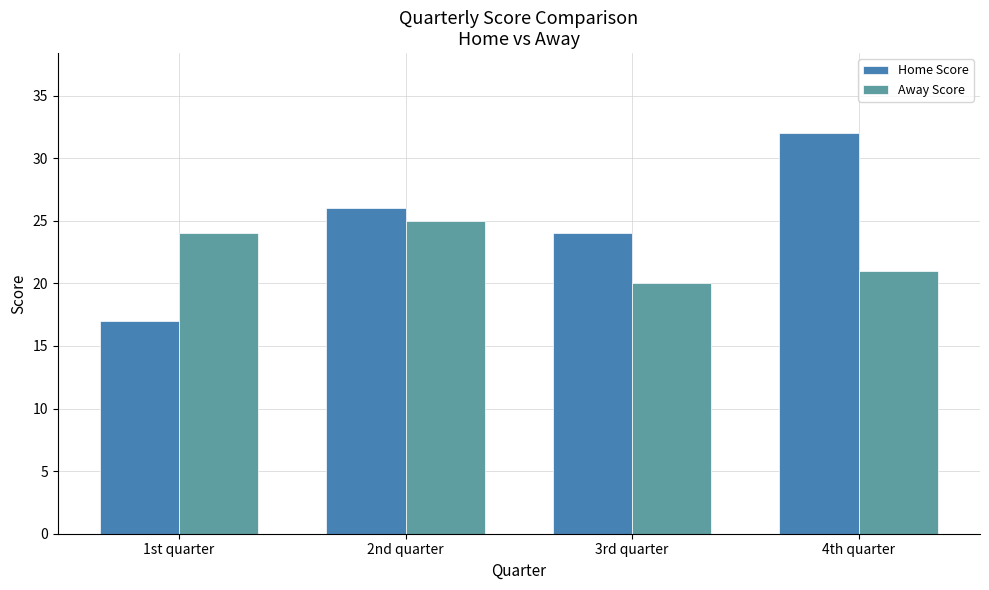

What is the difference between the Home Score values at 4th quarter and 1st quarter?

15